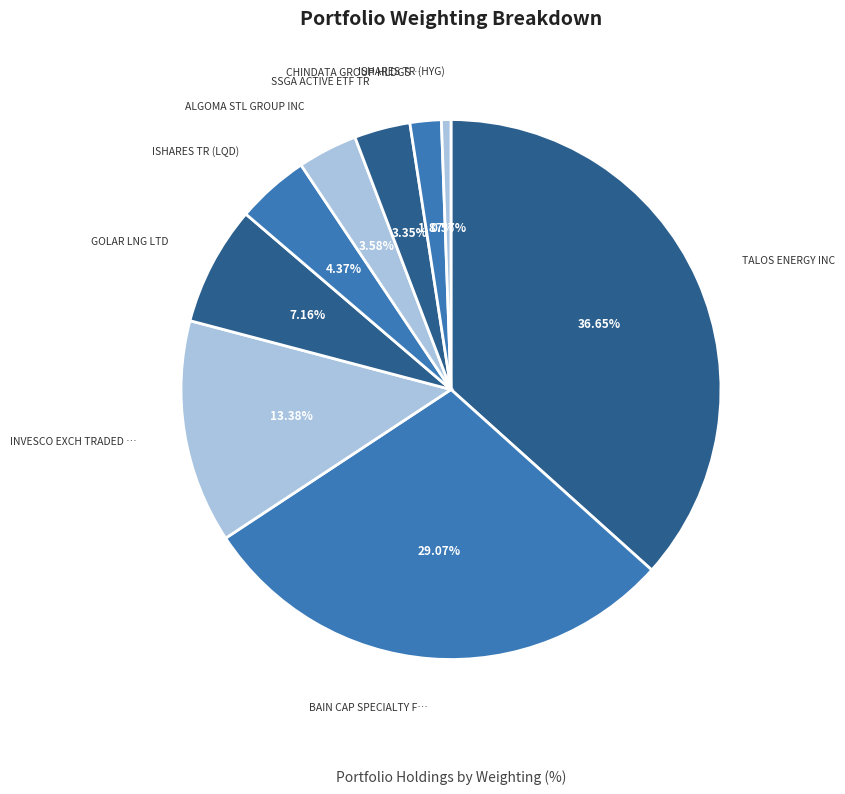

To the nearest percent, what is the difference between the largest and smallest slice percentages?

36%